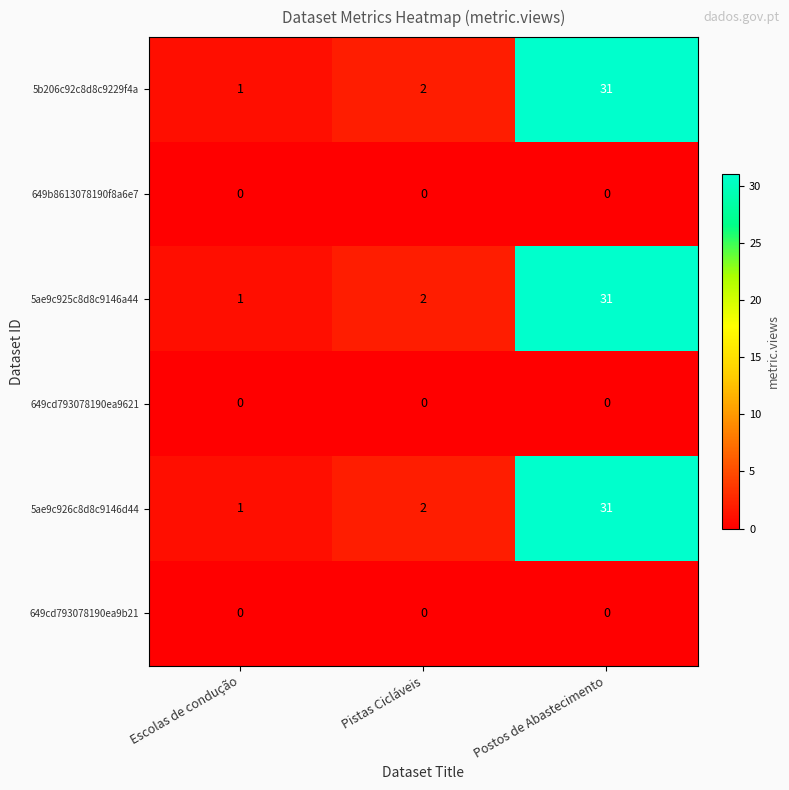

At which category is the sum across all series the highest?

Postos de Abastecimento